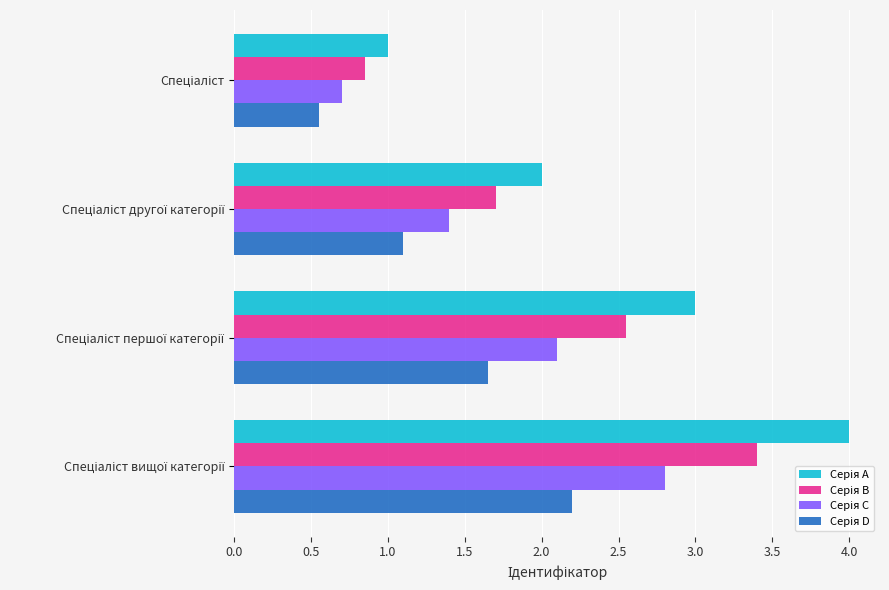

What is the maximum value shown in the chart?

4.0